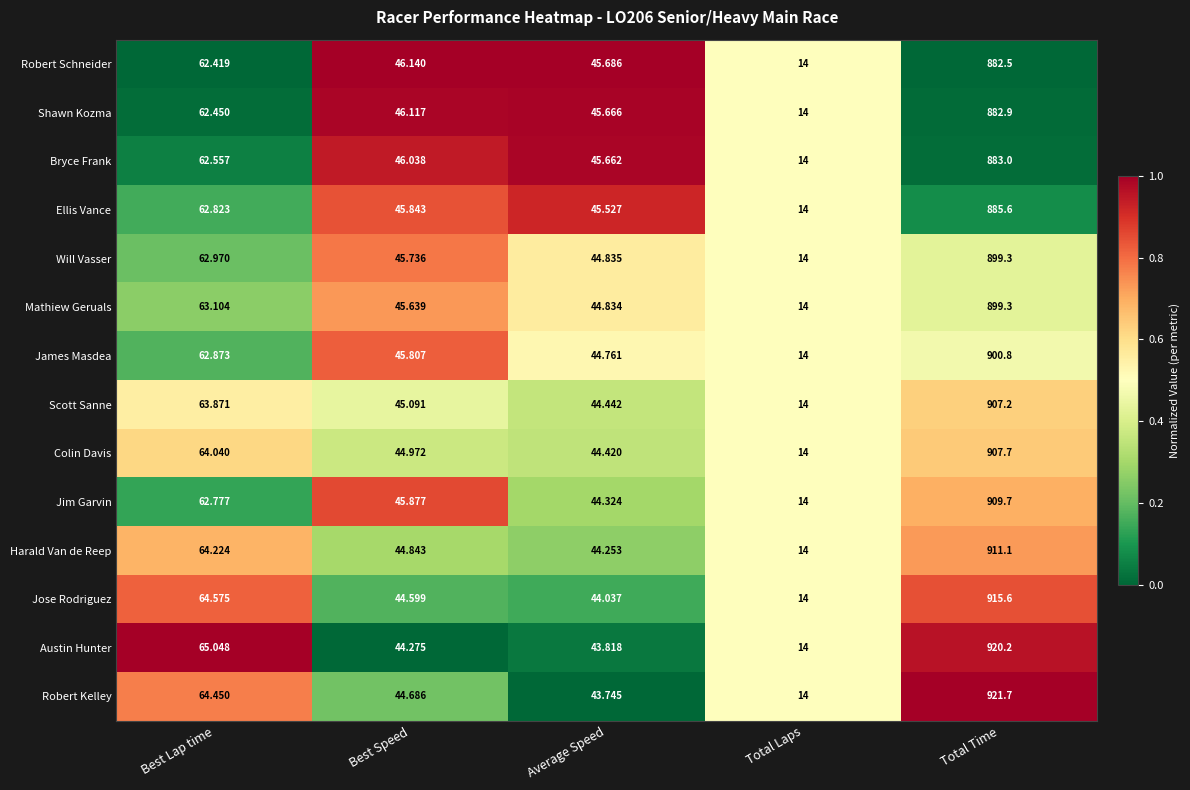

Where does the Shawn Kozma series first go above 46?

Best Lap time